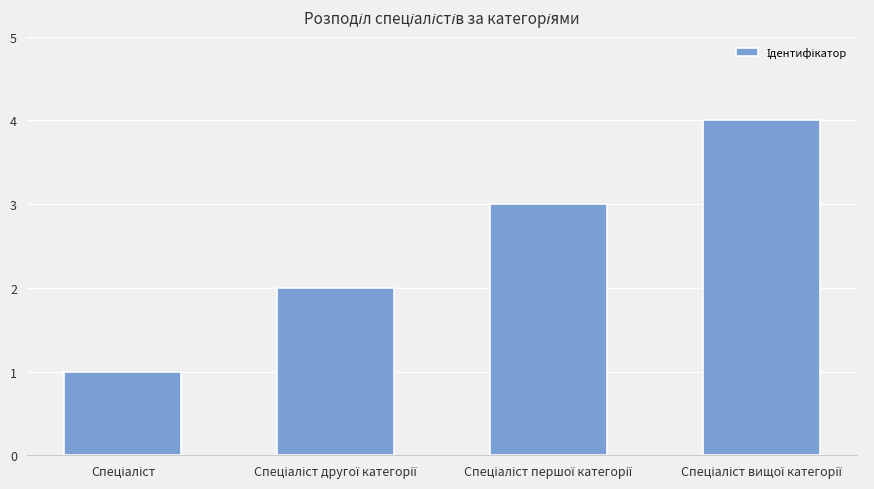

What is the sum of all values?

10